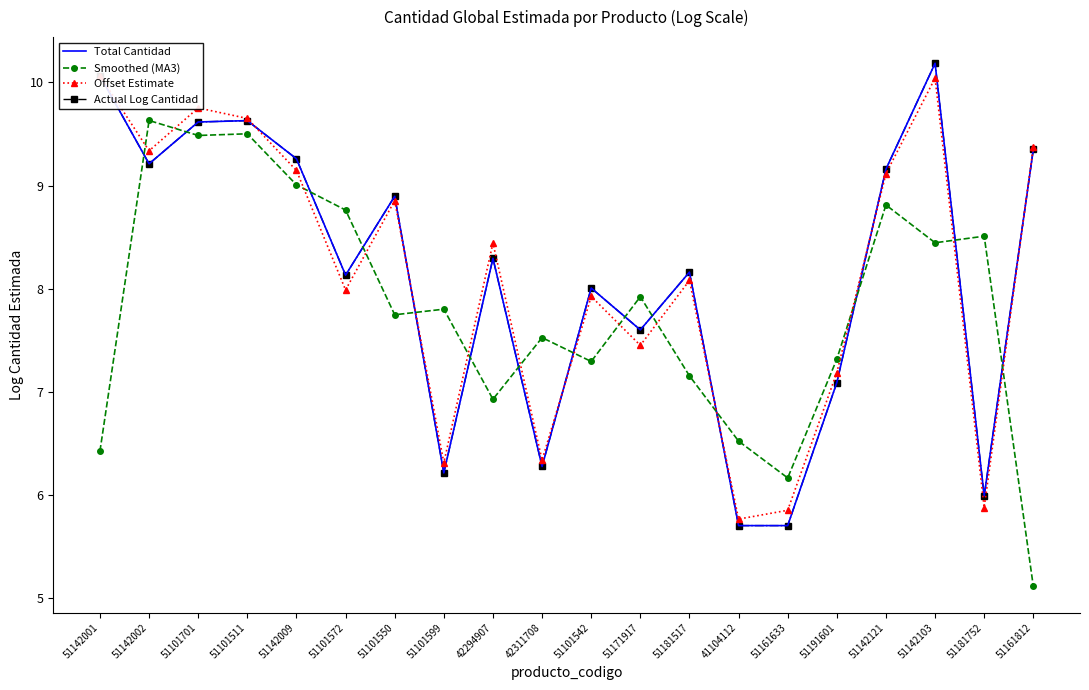

True or false: Total Cantidad has a value of 10.2 at 51142103.

True